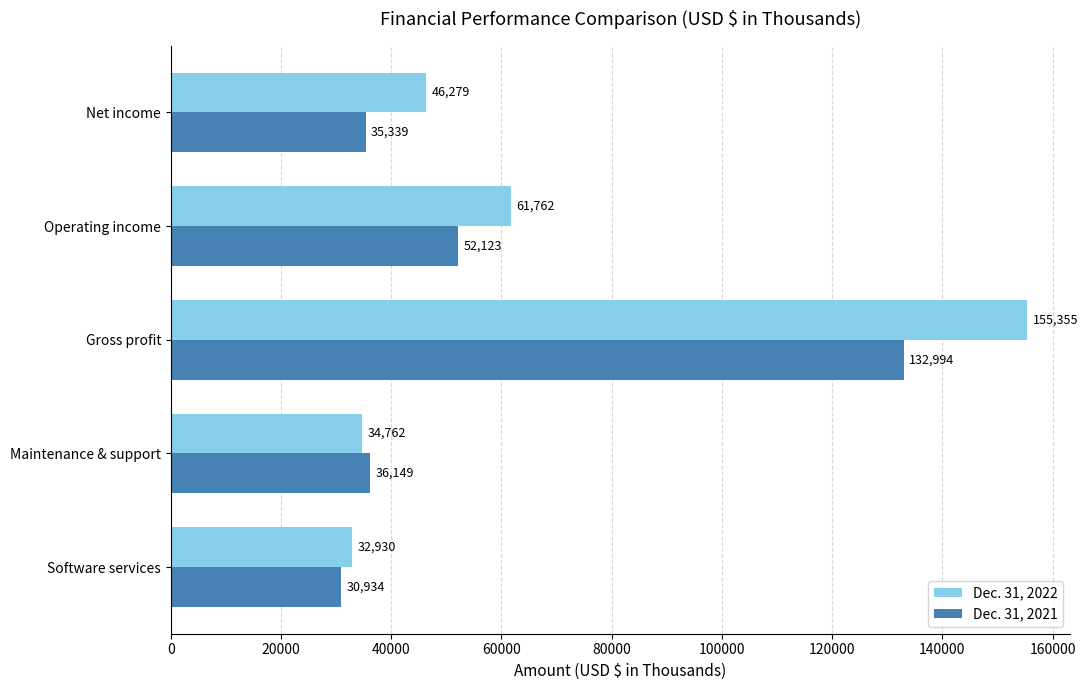

What is the difference between the highest and lowest values at Net income?

10940